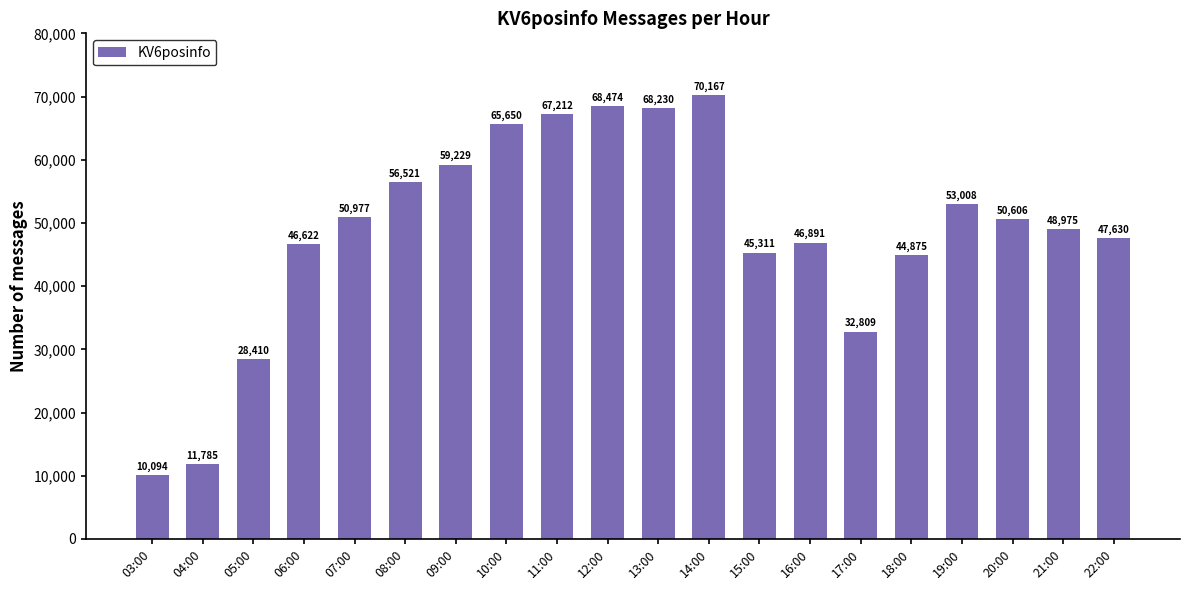

Reading left to right, transcribe all the data shown in this chart.

10094	11785	28410	46622	50977	56521	59229	65650	67212	68474	68230	70167	45311	46891	32809	44875	53008	50606	48975	47630